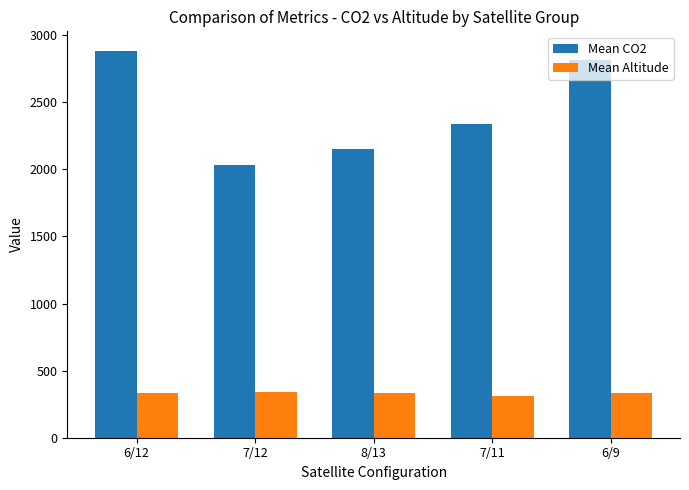

Which series has the largest range (max minus min)?

Mean CO2